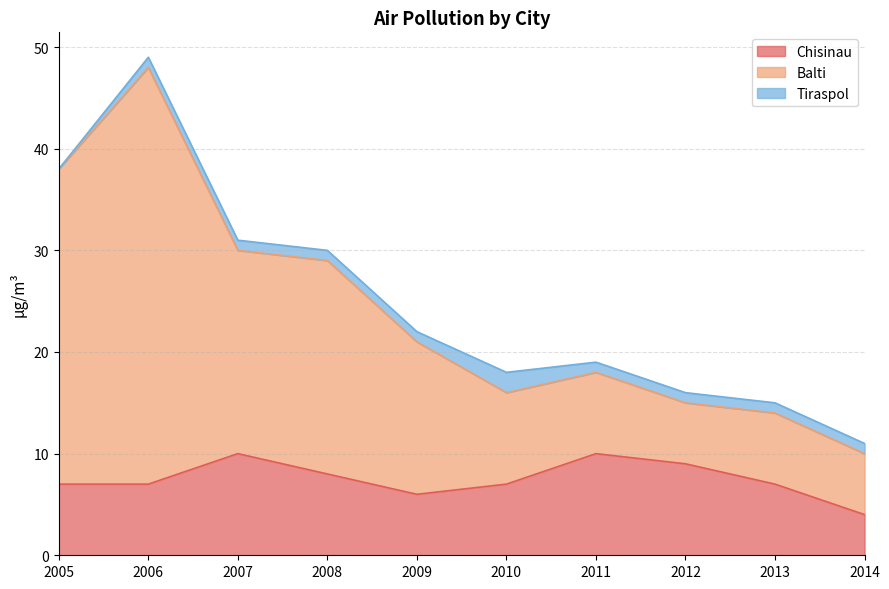

At which category is the sum across all series the highest?

2006